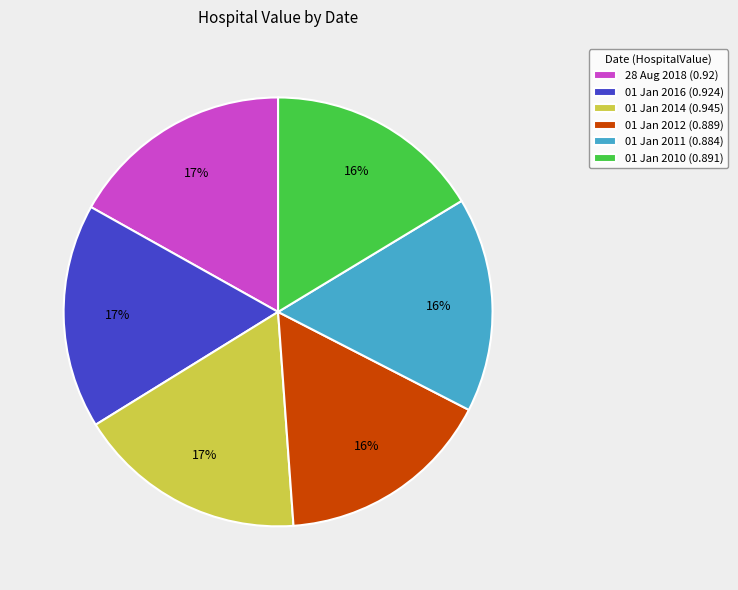

To the nearest percent, what is the average slice percentage?

17%